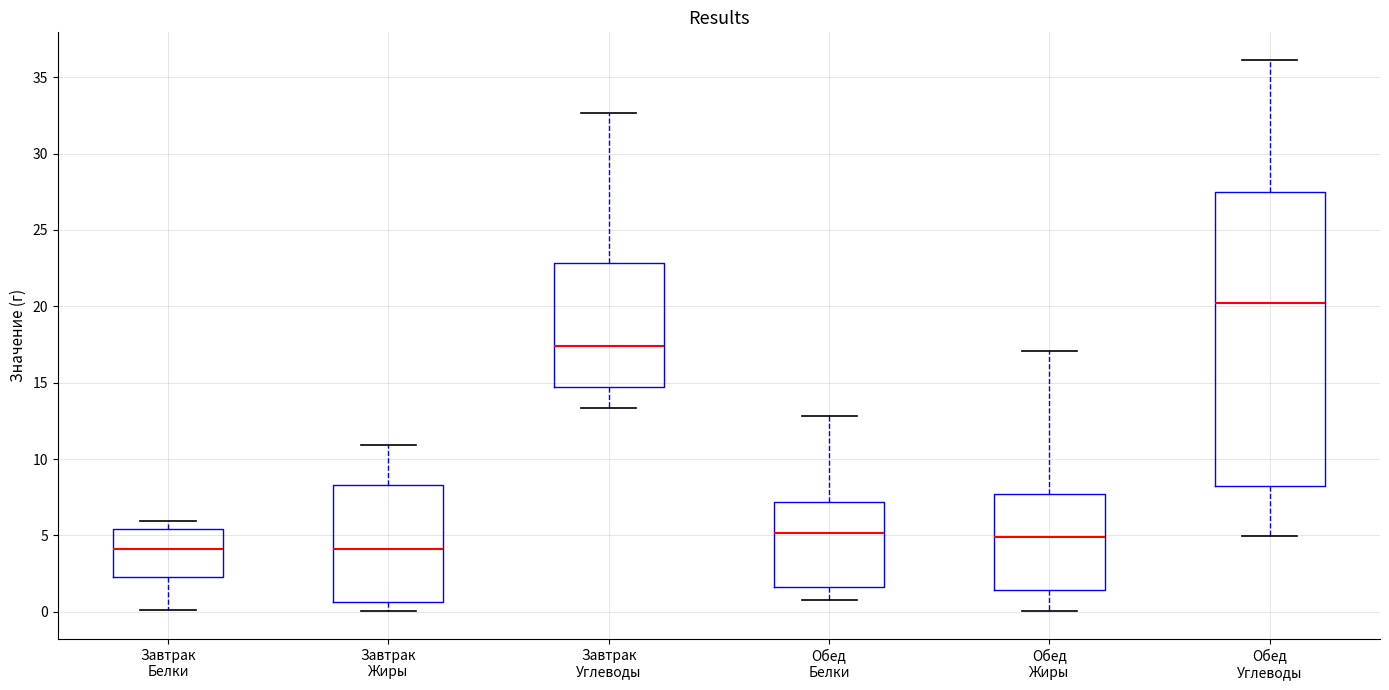

Reading left to right, transcribe this box plot: for each box, give where its median line is, the range the box spans, and where its two whiskers end, as read against the y-axis. The values are not printed on the chart, so give them approximately, as read against the axis.

Завтрак Белки: median 4.0, box 2.5 to 5.5, whiskers 0.0 to 6.0
Завтрак Жиры: median 4.0, box 0.5 to 8.5, whiskers 0.0 to 11.0
Завтрак Углеводы: median 17.5, box 14.5 to 23.0, whiskers 13.5 to 32.5
Обед Белки: median 5.0, box 1.5 to 7.0, whiskers 1.0 to 13.0
Обед Жиры: median 5.0, box 1.5 to 7.5, whiskers 0.0 to 17.0
Обед Углеводы: median 20.0, box 8.0 to 27.5, whiskers 5.0 to 36.0